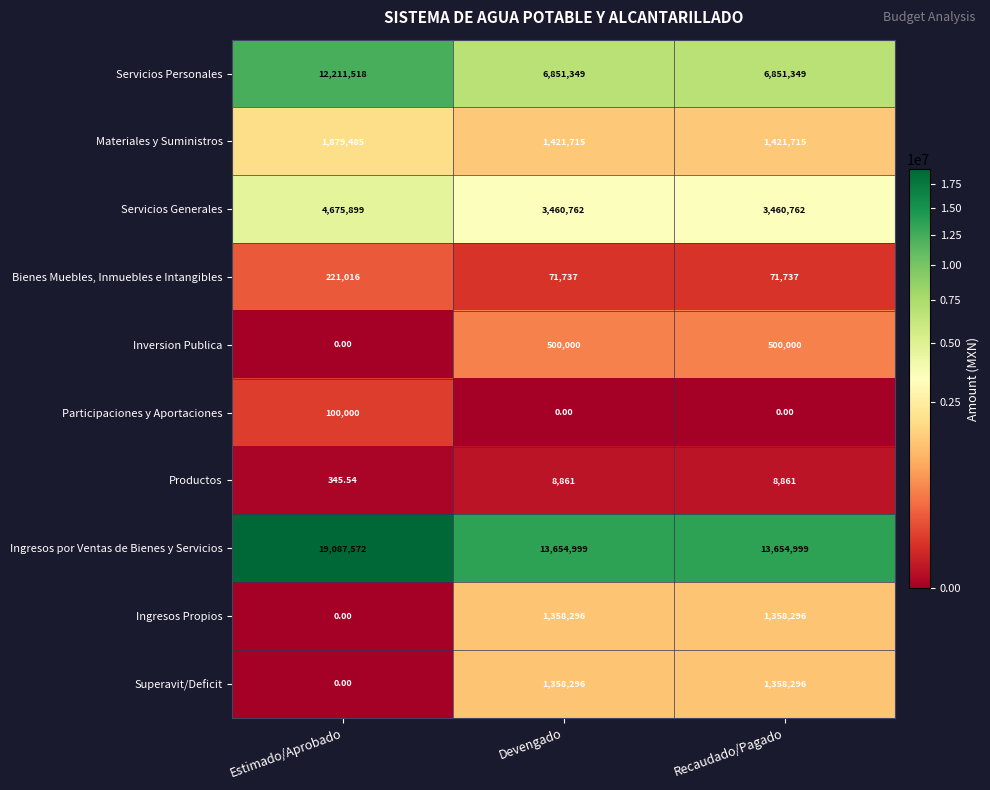

Which series has the largest range (max minus min)?

Ingresos por Ventas de Bienes y Servicios